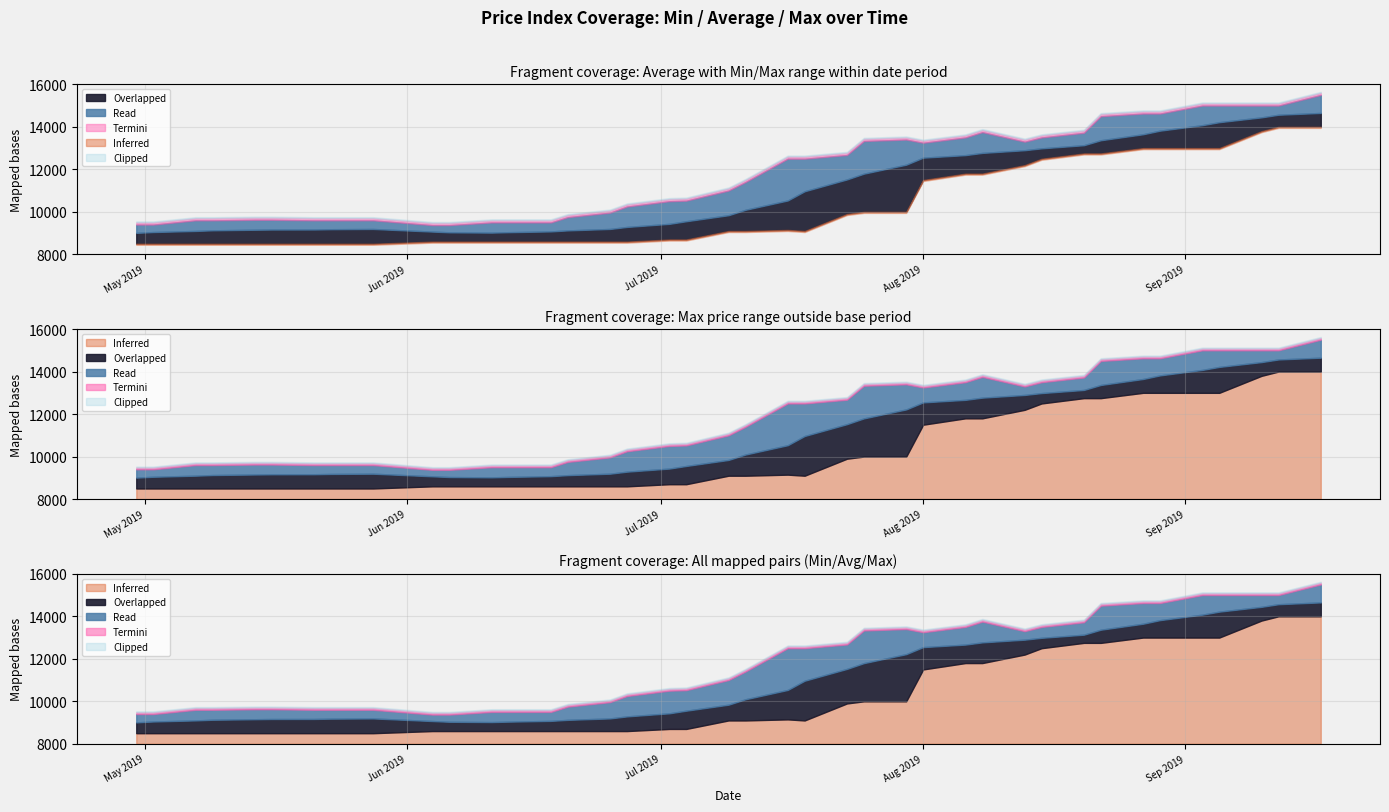

What is the total value across all series at 25.07.2019?

35130